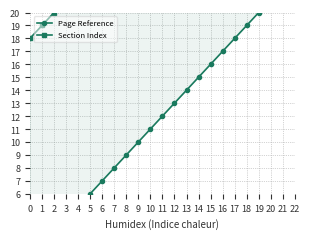

Does the chart have visible grid lines?

Yes